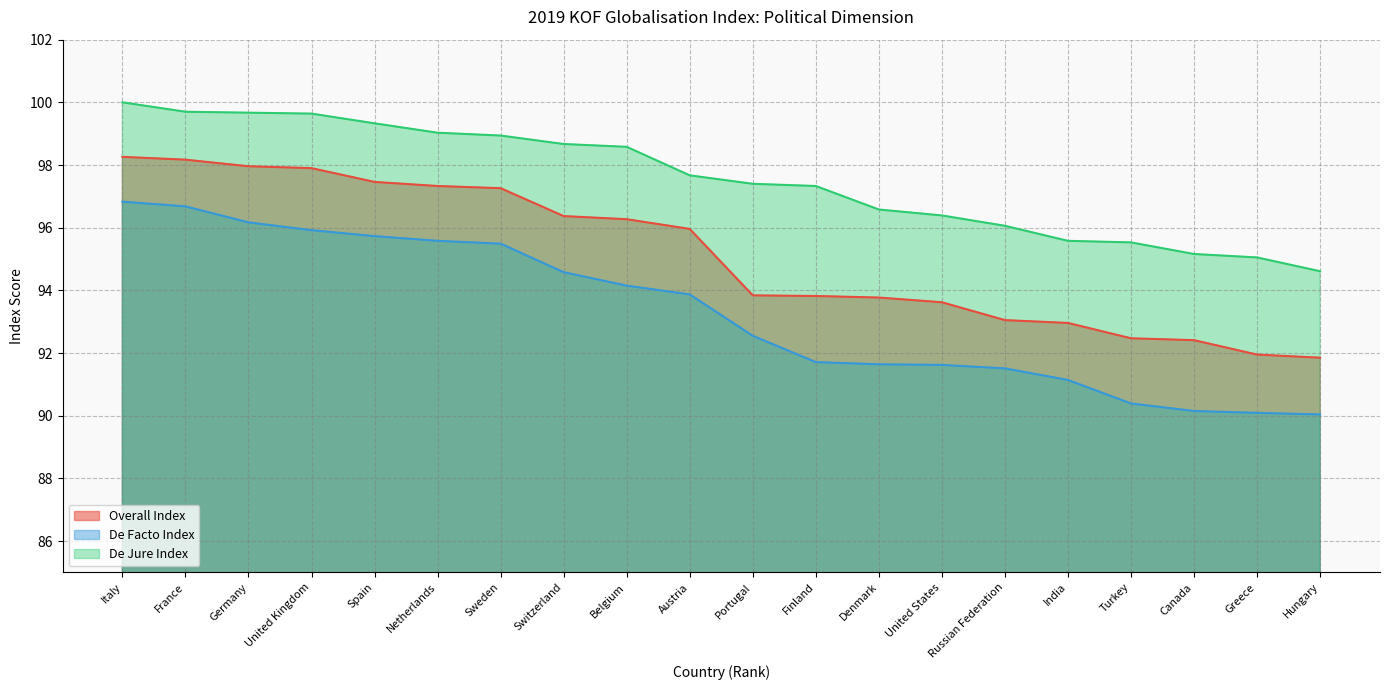

Between Greece and India, which is larger?

India